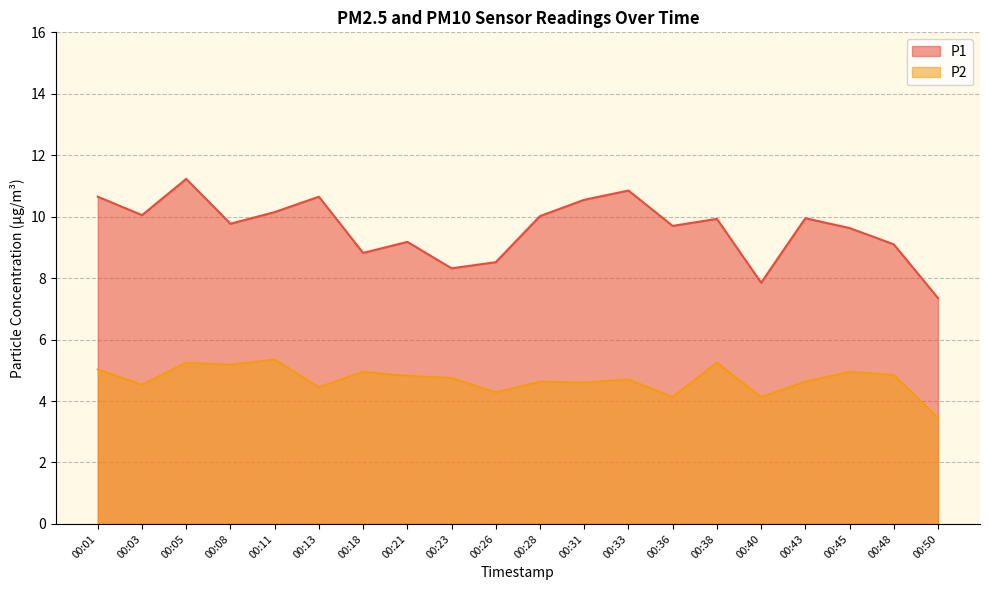

Which series changed the most between 00:11 and 00:43?

P2